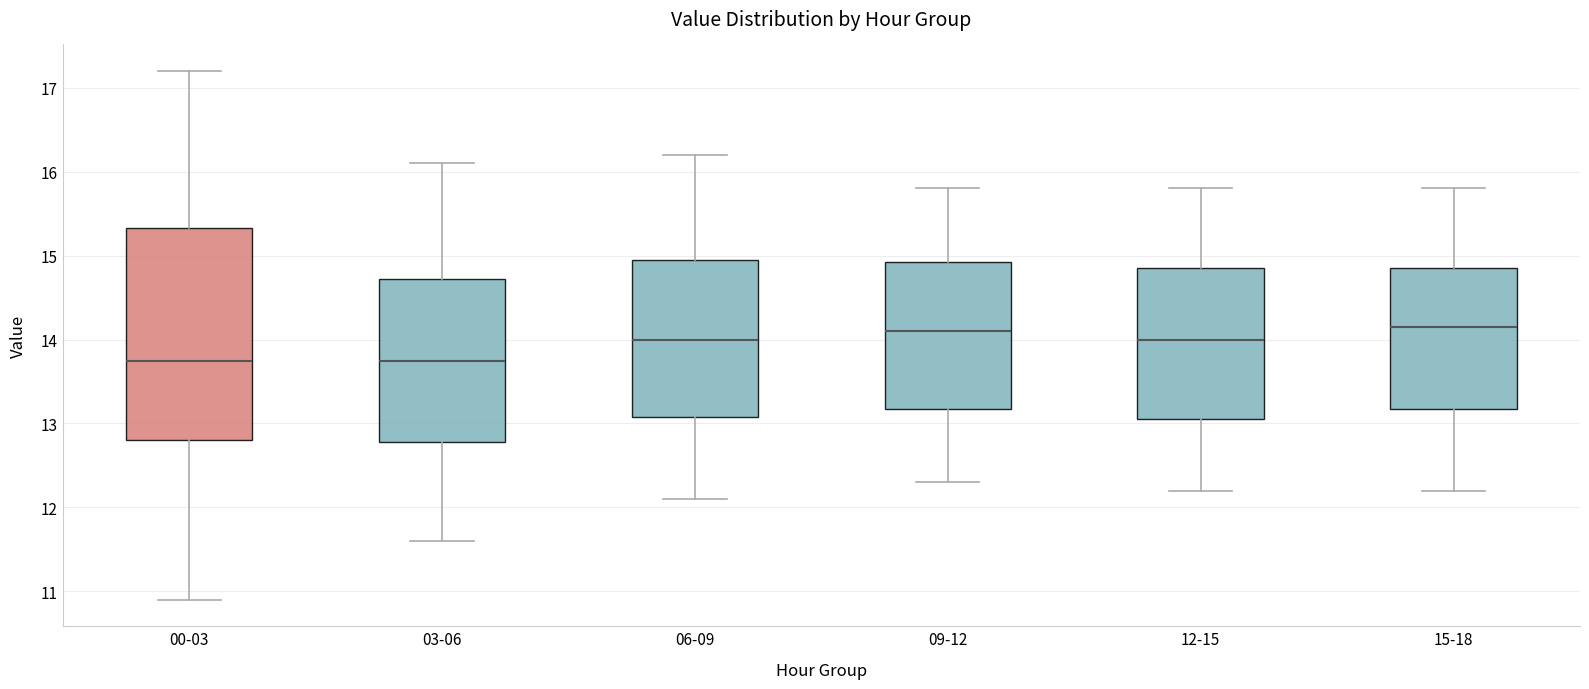

Which box is the tallest, from its lower edge to its upper edge?

00-03